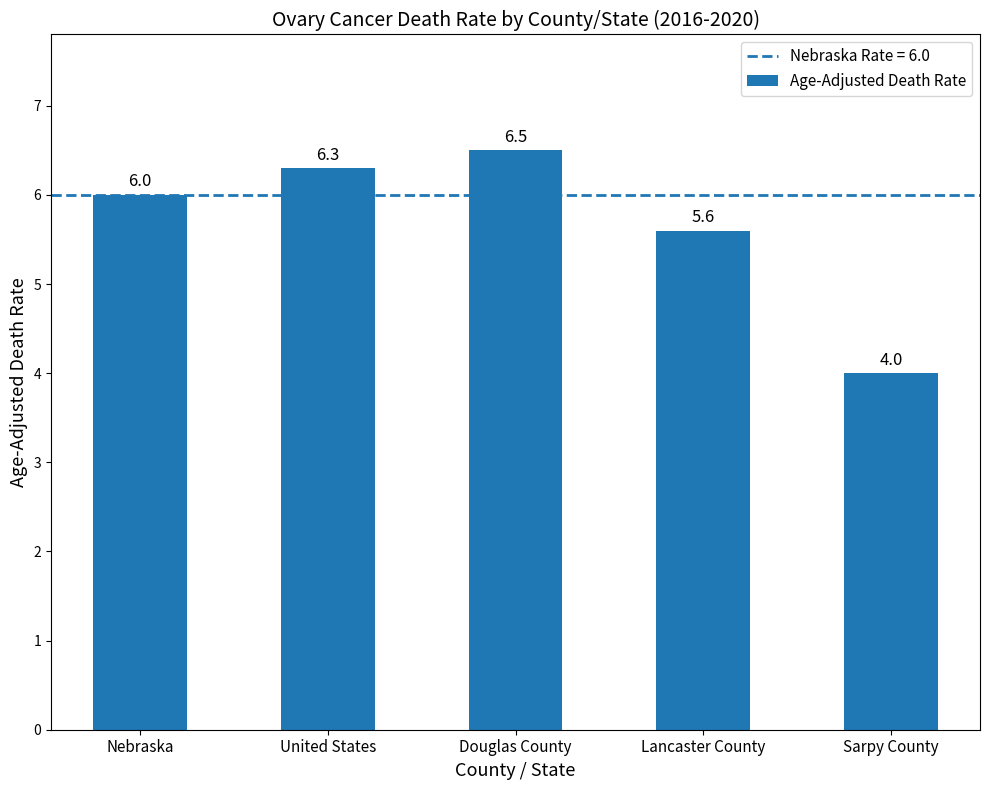

What is the label of the 2nd bar from the right?

Lancaster County